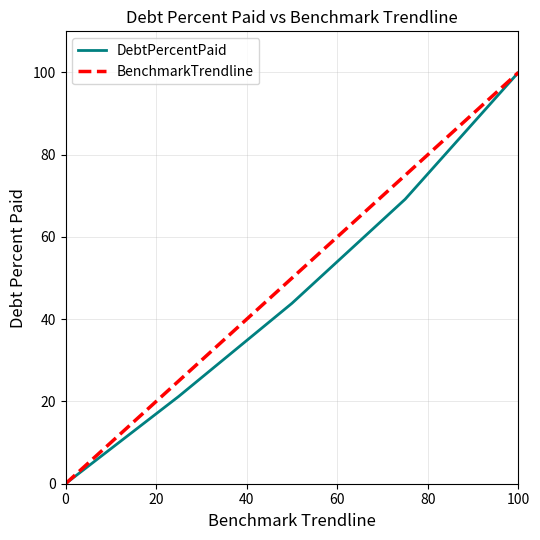

What is the maximum value for DebtPercentPaid?

100.0